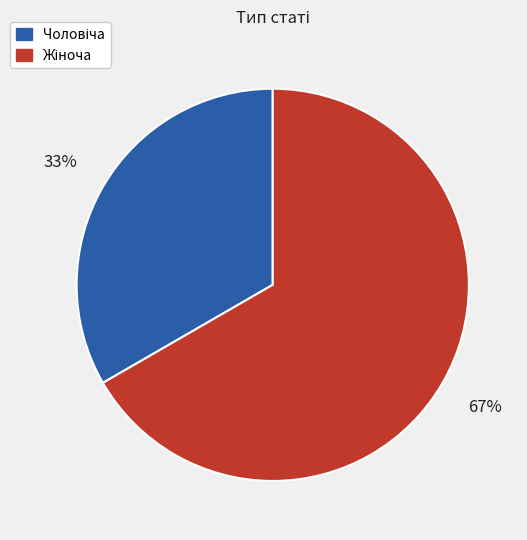

Count the number of slices in the pie.

2